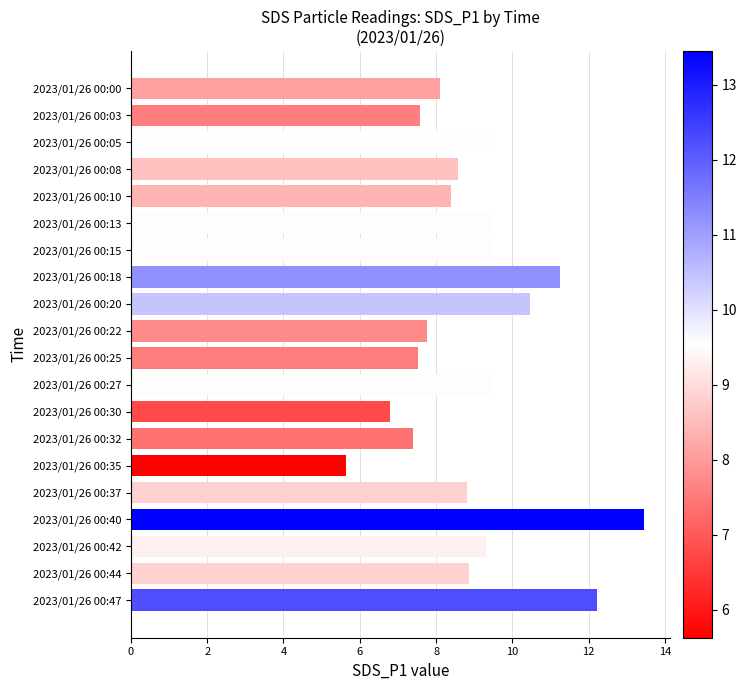

What is the ratio of the value at 2023/01/26 00:22 to the value at 2023/01/26 00:42?

0.8